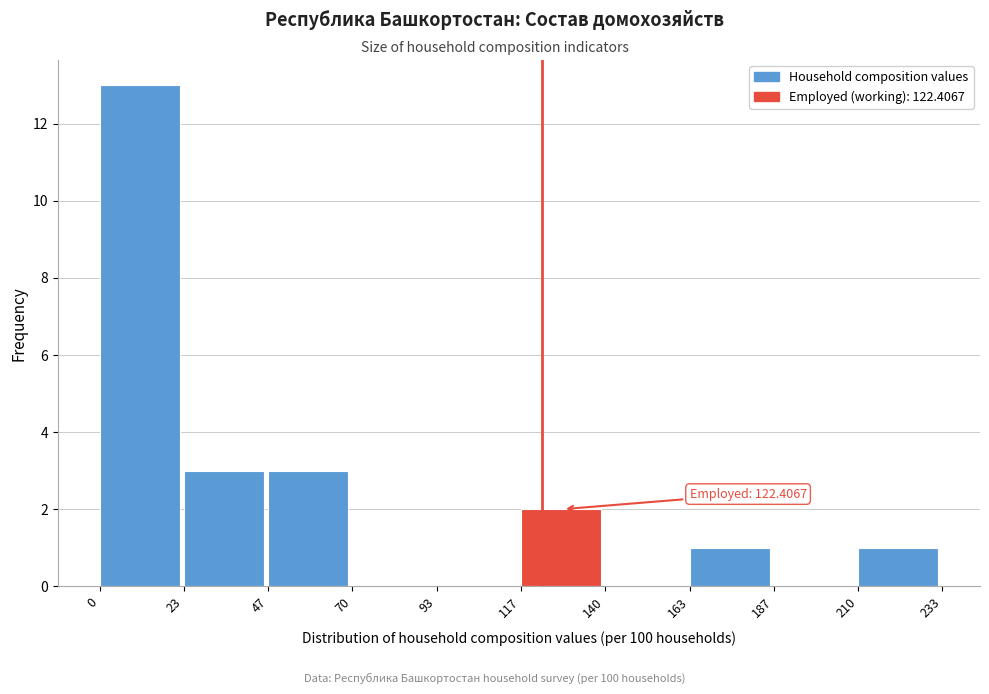

Which range on the x-axis has the tallest bar?

0 to 23